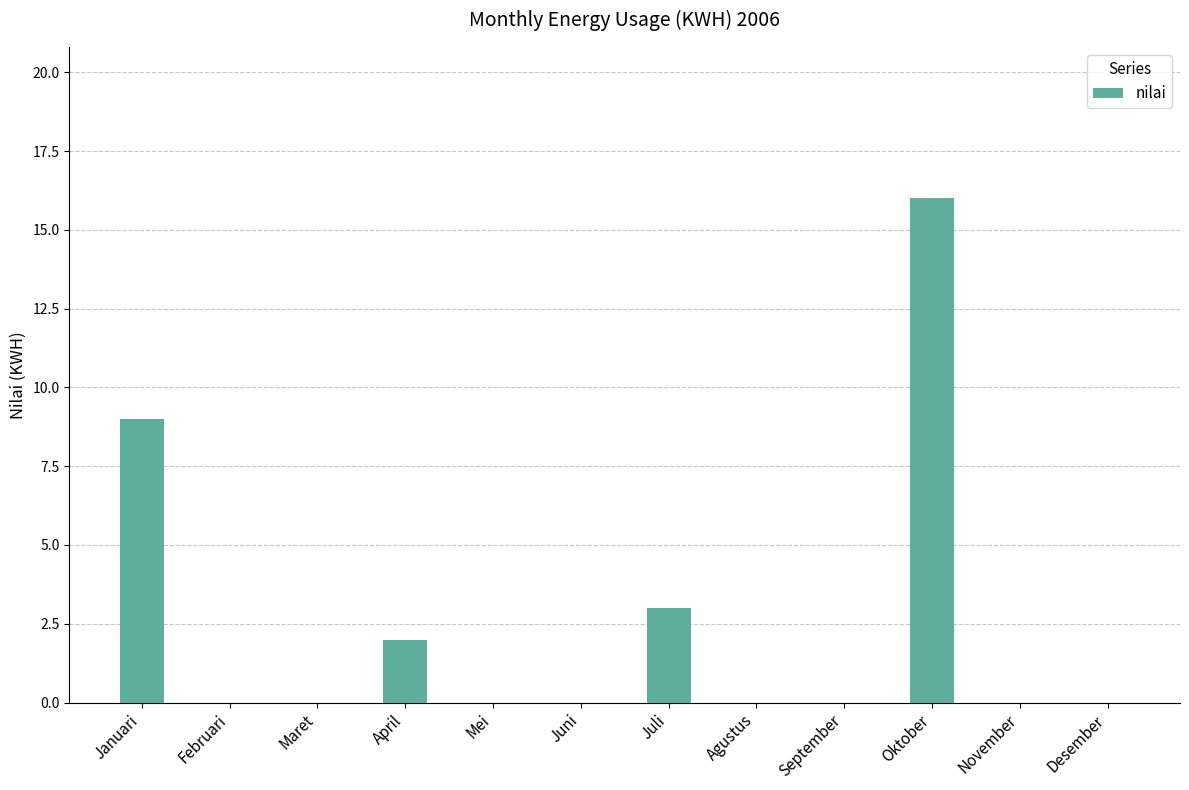

What is the maximum value shown in the chart?

16